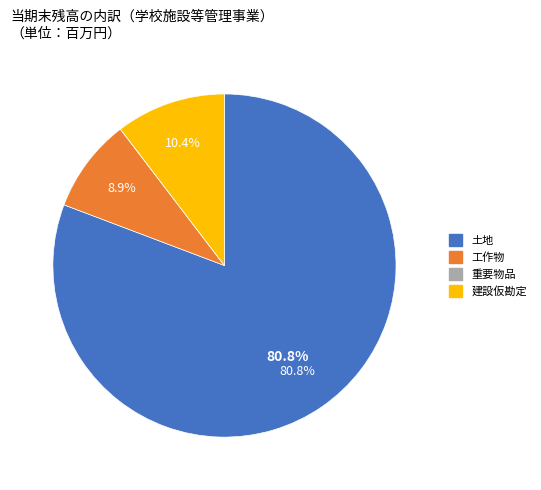

Which slice is the largest?

土地